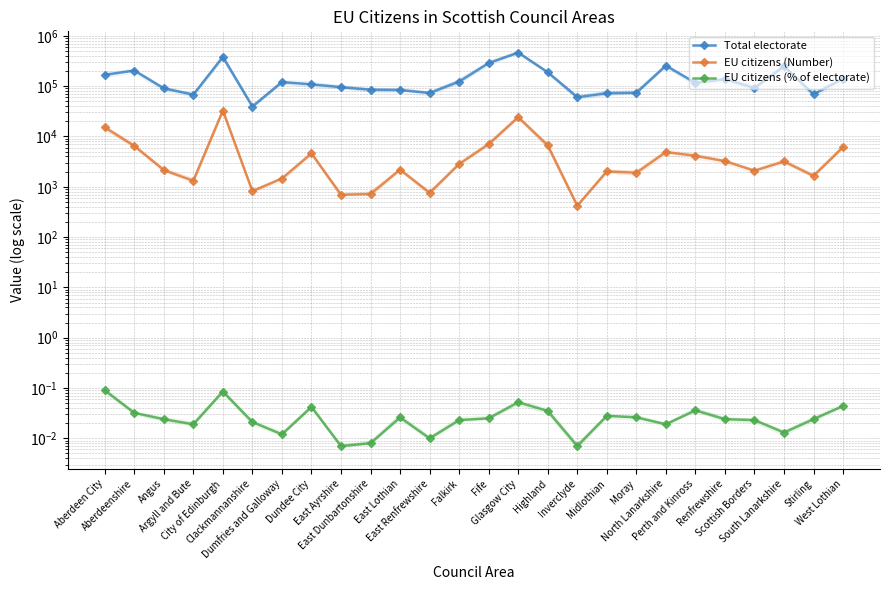

What is the average value of the EU citizens (Number) series?

5352.7